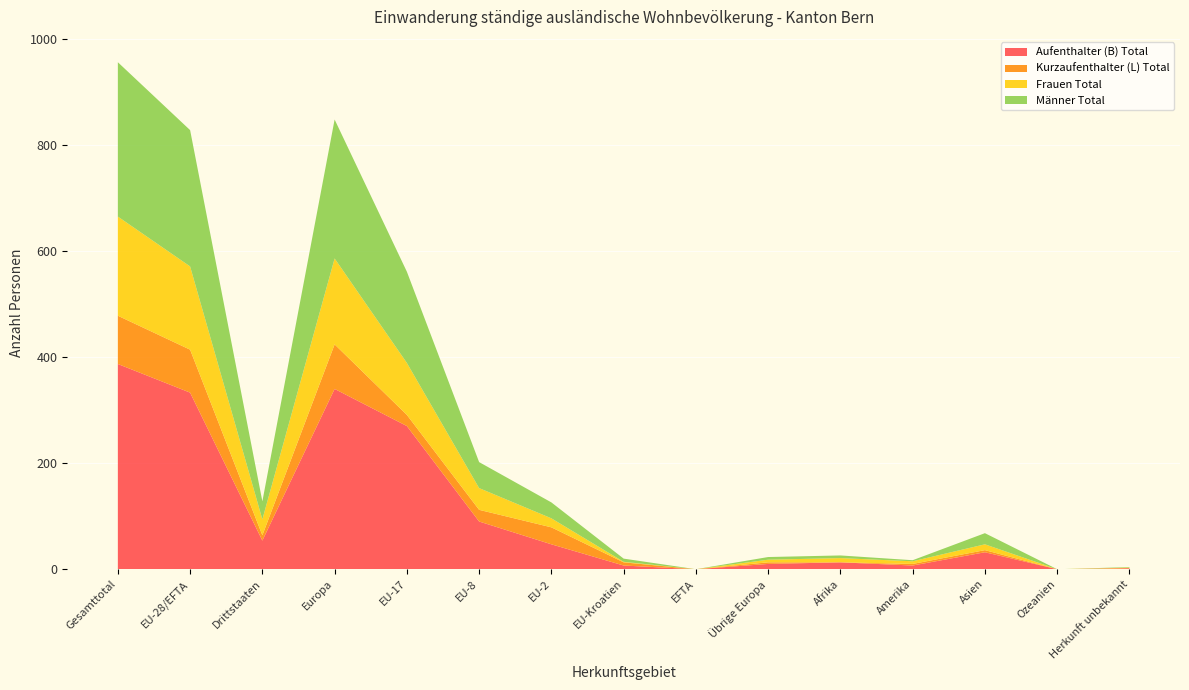

Reading right to left, transcribe all the data shown in this chart.

Aufenthalter (B) Total: 2	0	32	7	13	10	0	7	47	90	270	340	54	333	387
Kurzaufenthalter (L) Total: 0	0	4	3	0	3	0	6	32	22	21	84	10	81	91
Frauen Total: 1	0	11	5	8	5	0	1	17	41	98	162	30	157	187
Männer Total: 1	0	21	2	5	5	0	6	30	49	172	262	34	257	291